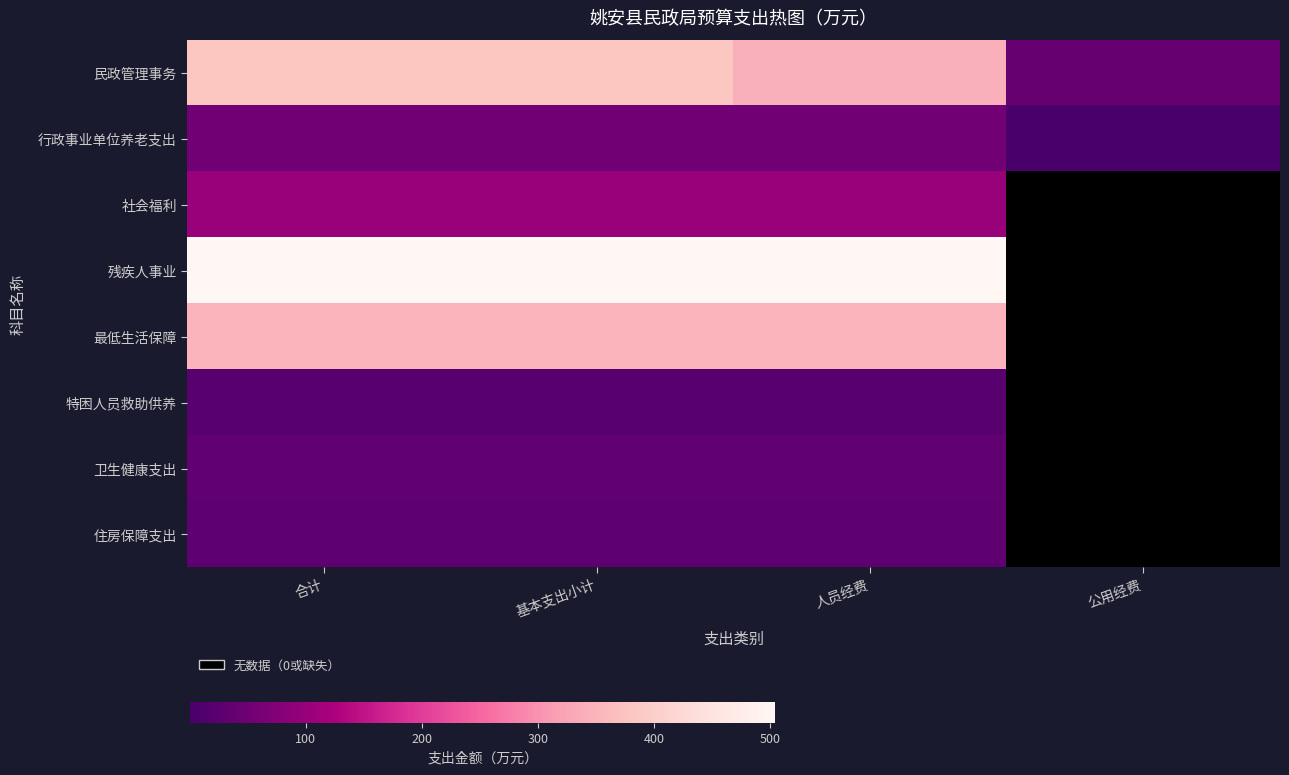

At 合计, list the series in order from largest to smallest.

残疾人事业, 民政管理事务, 最低生活保障, 社会福利, 行政事业单位养老支出, 卫生健康支出, 住房保障支出, 特困人员救助供养